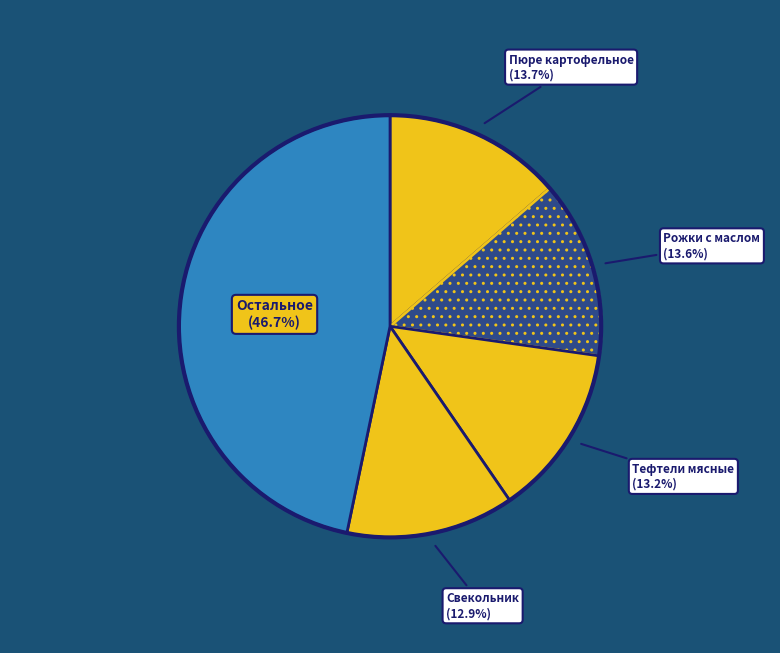

How many segments does this pie chart have?

5